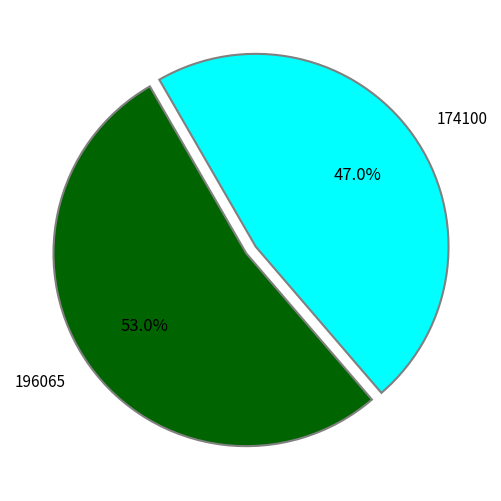

What portion of the pie excludes 196065?

47.0%